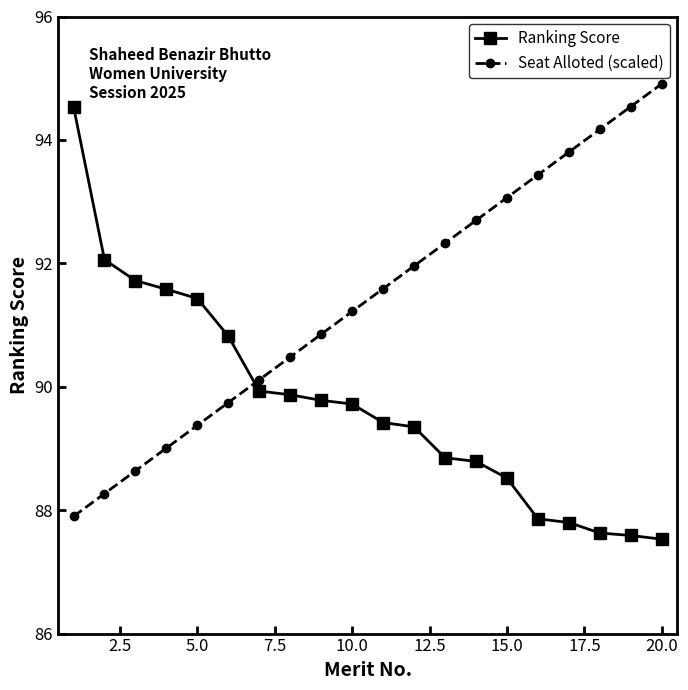

Rank the series by their average value, from lowest to highest.

Ranking Score, Seat Alloted (scaled)